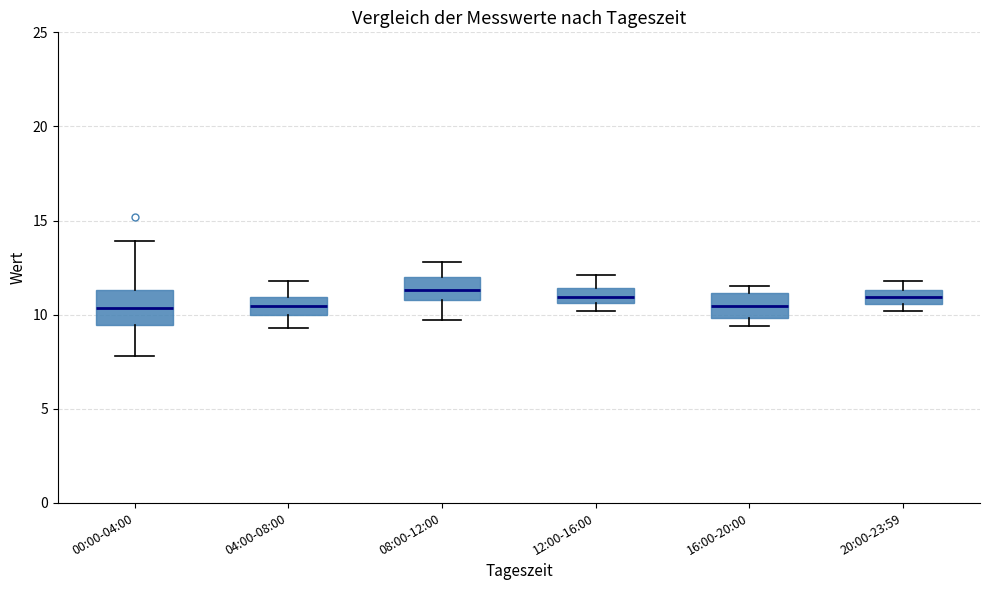

Comparing the boxes themselves (not the whiskers), which one is the tallest?

00:00-04:00